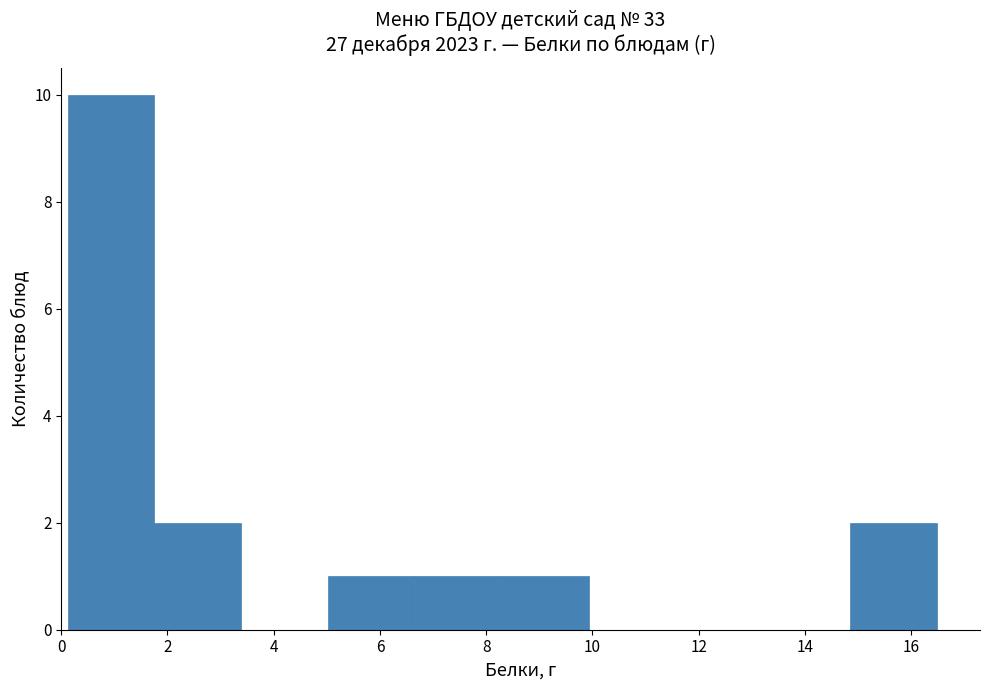

Reading left to right, transcribe this chart: for each bar, give the range it covers on the x-axis and its height. Neither the bar edges nor the heights are printed on the chart, so give them approximately, as read against the axes.

0.2 to 1.8: 10
1.8 to 3.4: 2
3.4 to 5.0: 0
5.0 to 6.6: 1
6.6 to 8.4: 1
8.4 to 10.0: 1
10.0 to 11.6: 0
11.6 to 13.2: 0
13.2 to 14.8: 0
14.8 to 16.4: 2